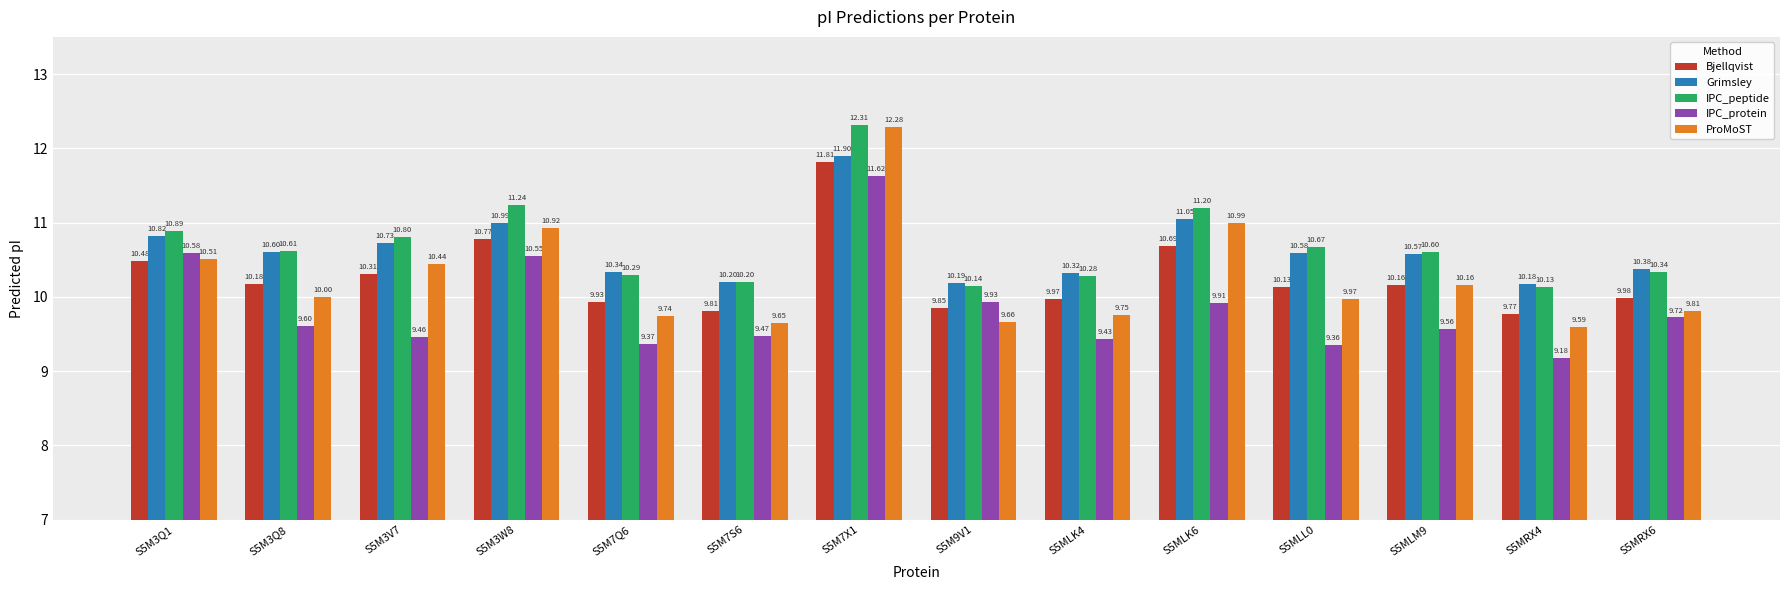

What is the smallest value displayed?

9.2